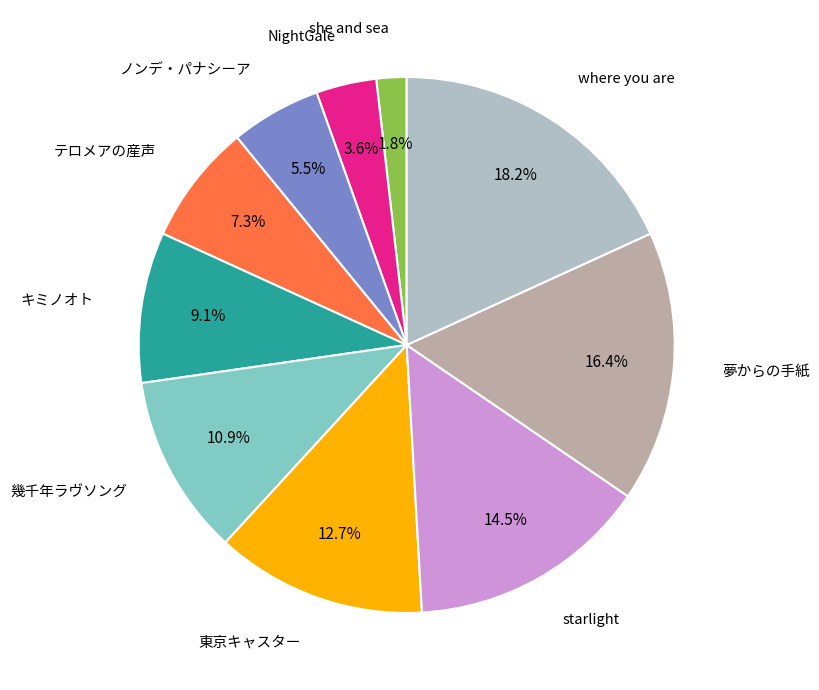

How many segments does this pie chart have?

10